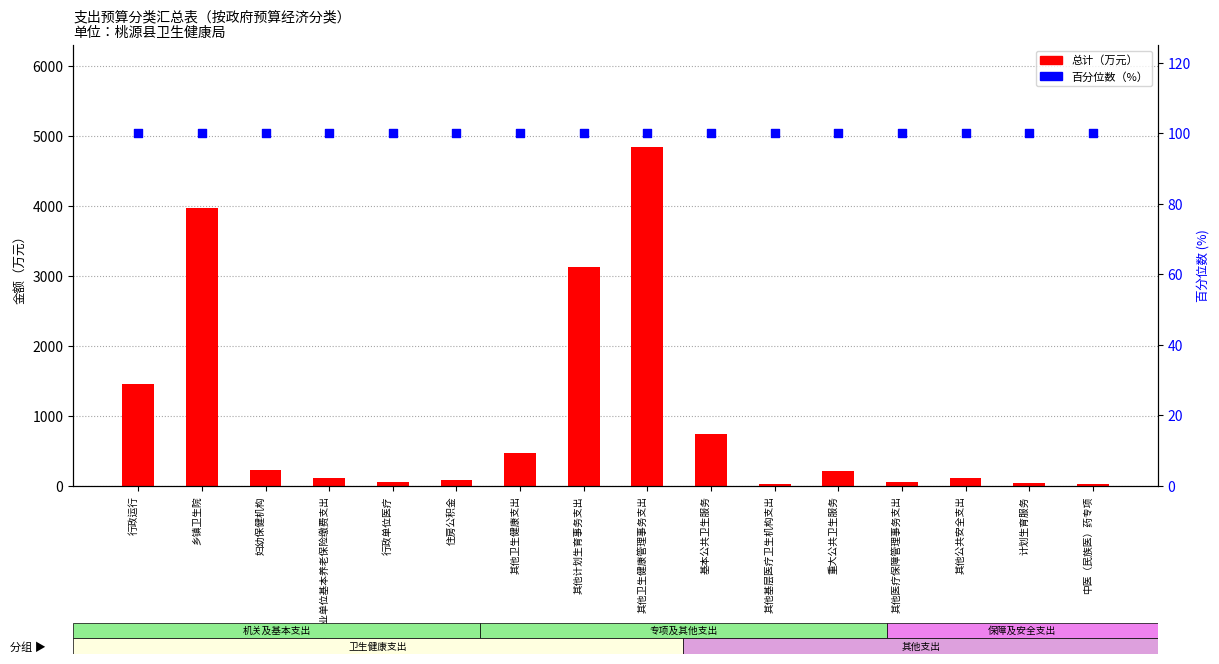

At how many categories does at least one series exceed 1719?

3